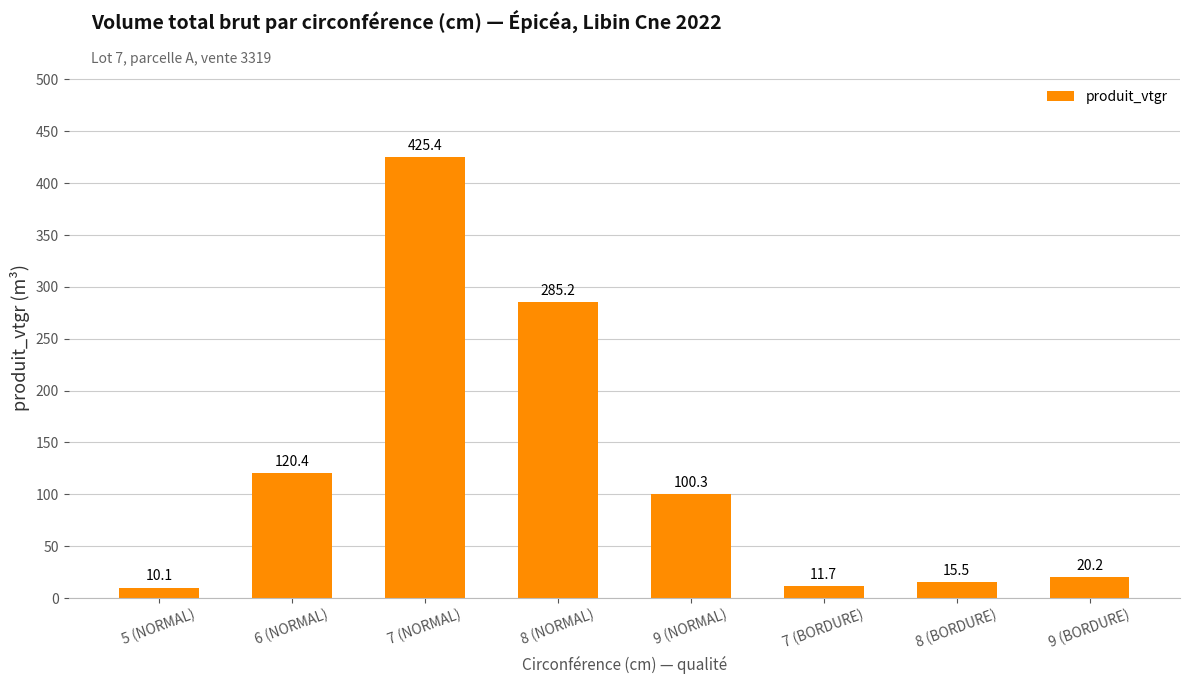

Read the value at 8 (NORMAL).

285.2